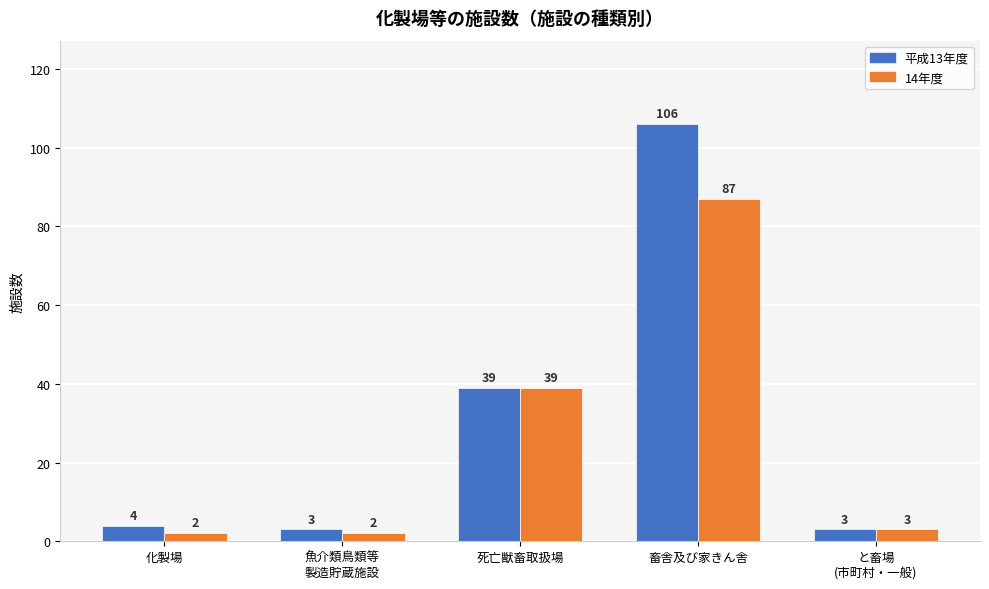

What is the label of the 4th bar from the right?

魚介類鳥類等
製造貯蔵施設